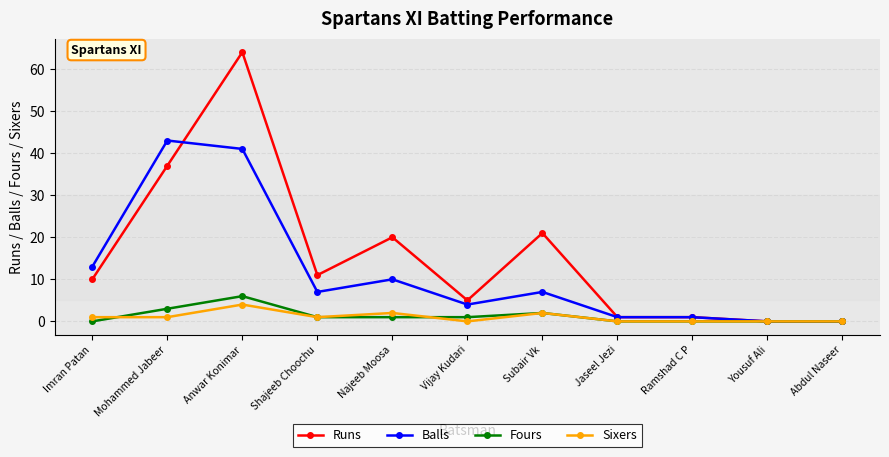

What is the label of the 7th point from the left?

Subair Vk